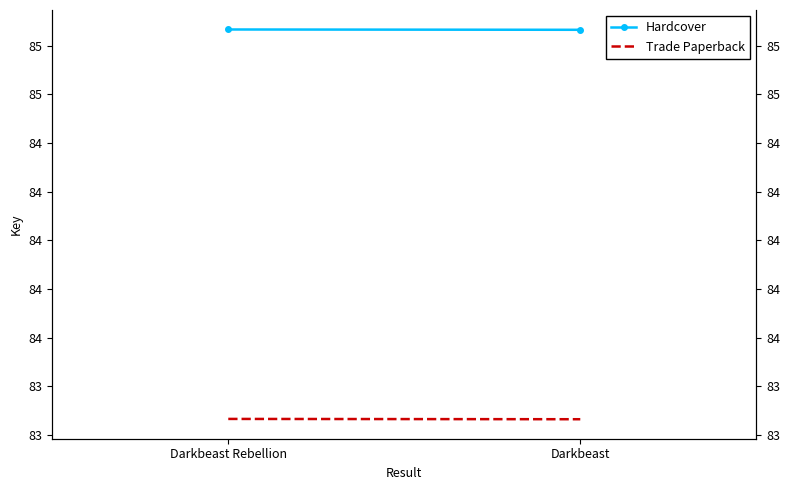

Where is Hardcover nearest to the value 85?

Darkbeast